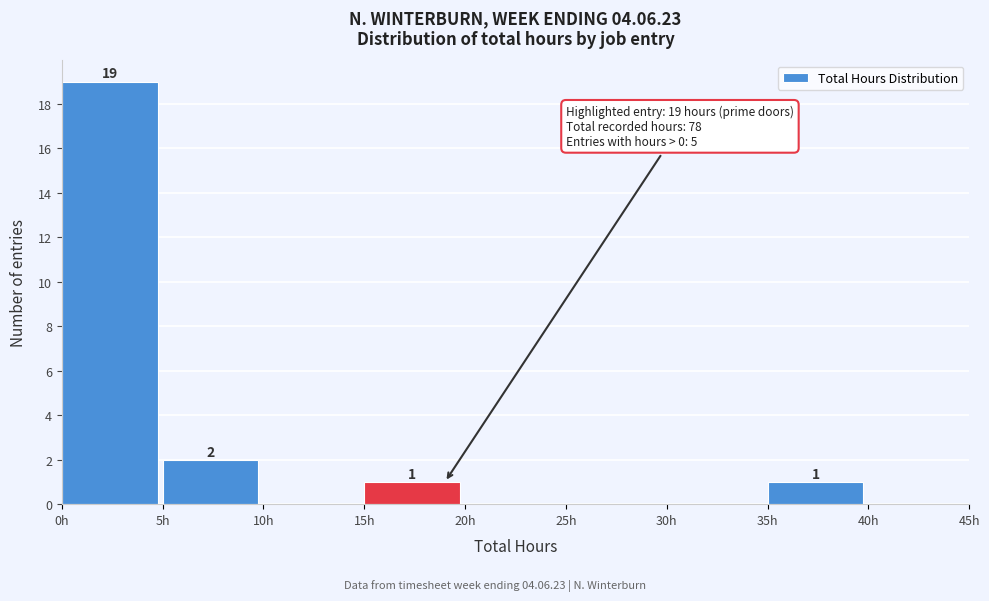

Which range on the x-axis has the tallest bar?

0 to 5